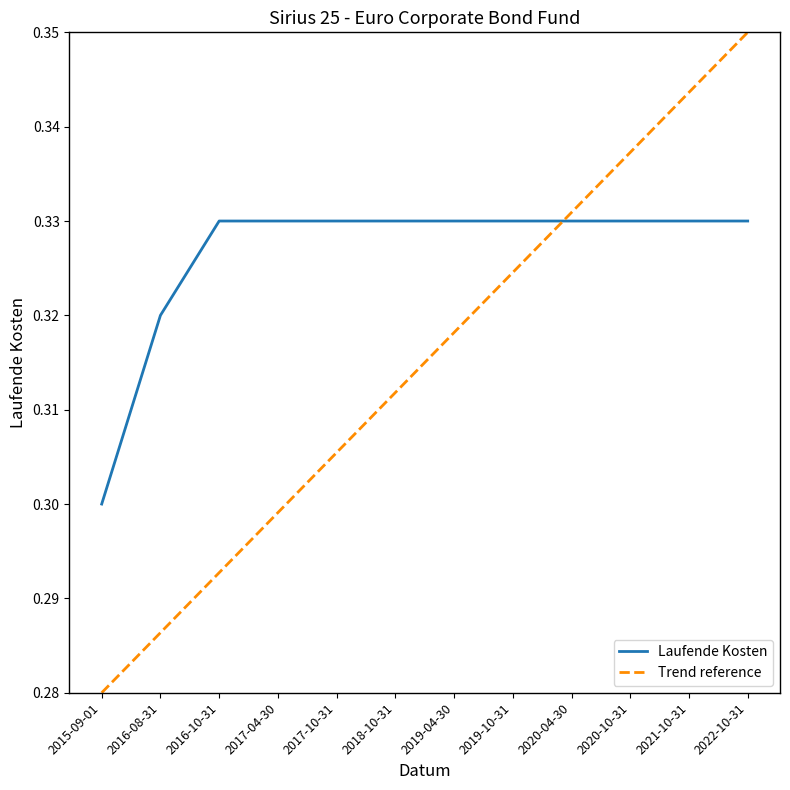

True or false: the data shows 0.5 at 2022-10-31.

False